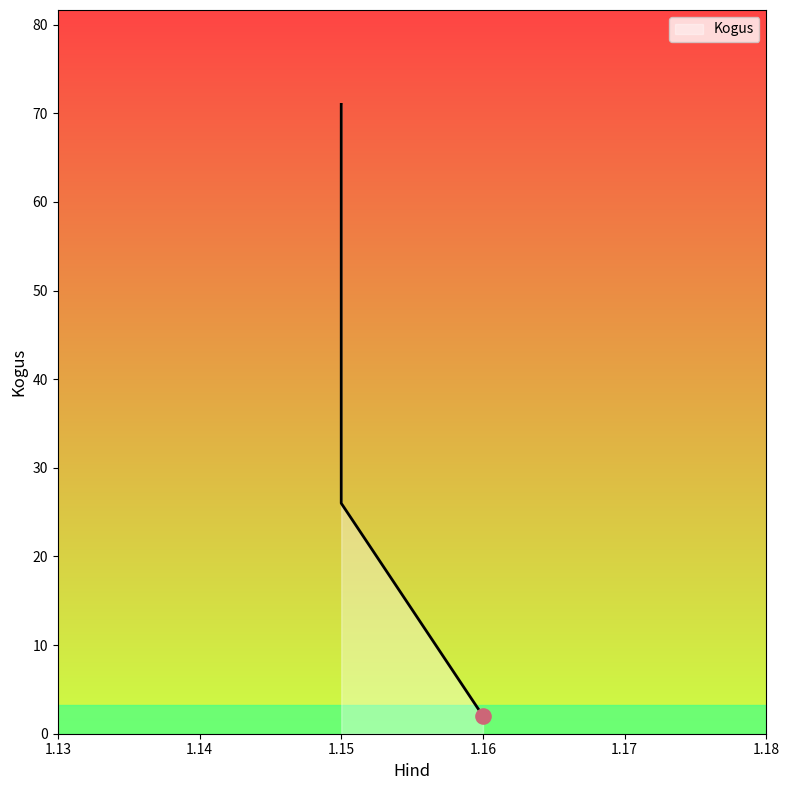

What is the change in value from 1.15 to 1.16?

-24